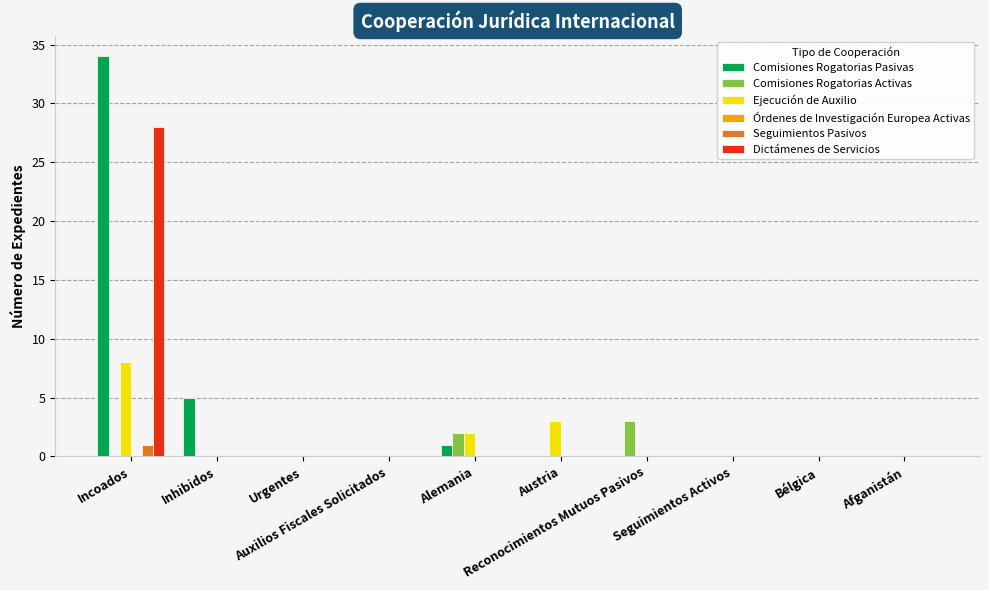

What is the sum of all Dictámenes de Servicios values?

28